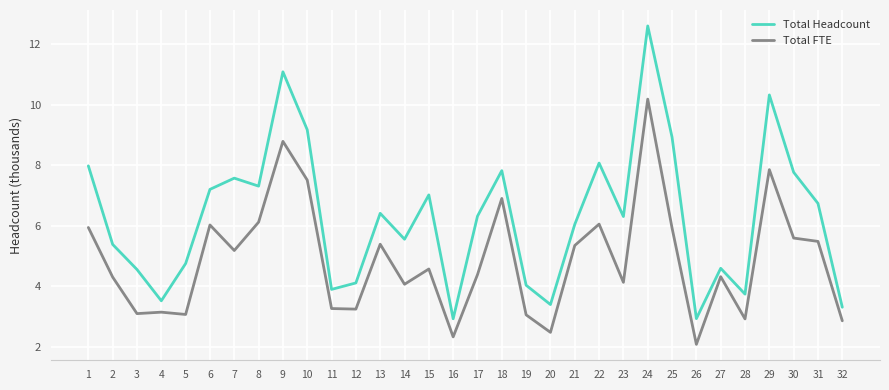

Where does the Total Headcount series first go above 6?

1